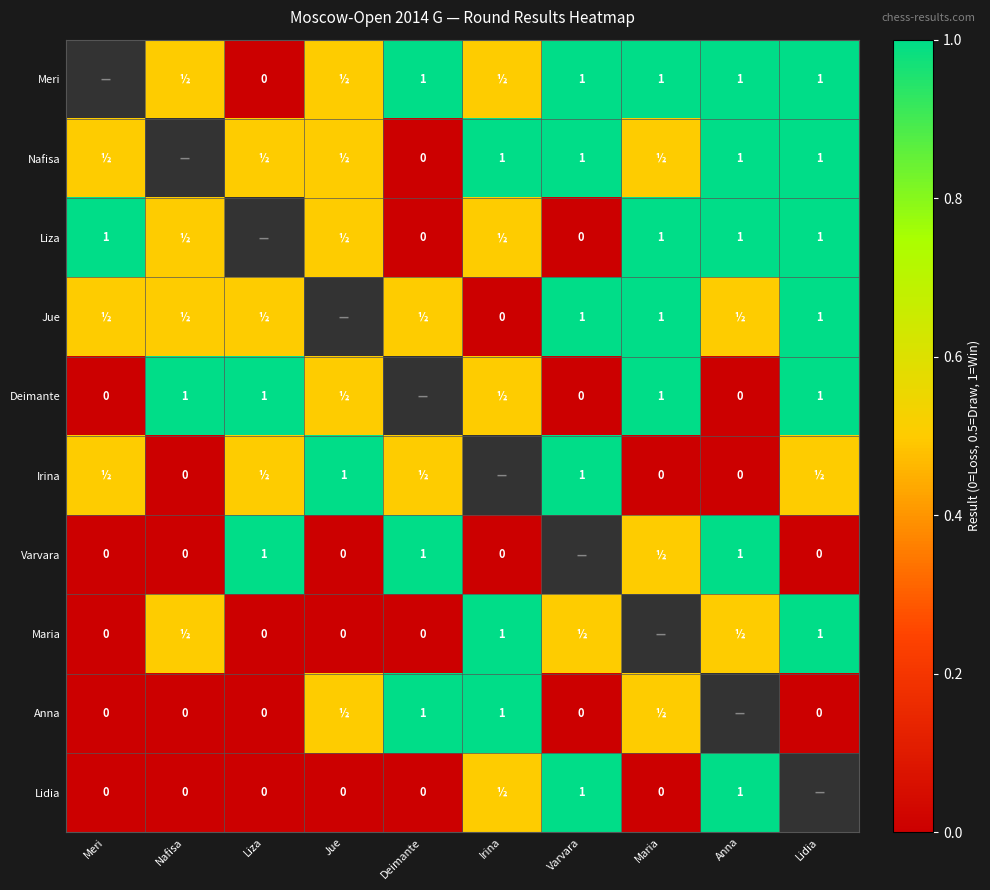

What is the sum of the Anna values at Lidia and Deimante?

1.0